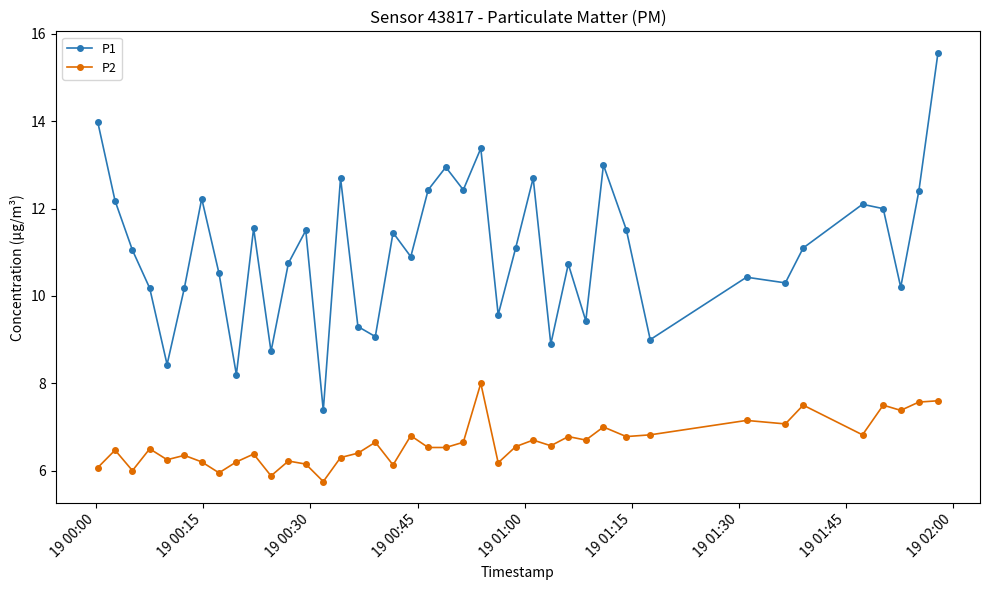

What is the value of the P1 point at the 6th from the left?

10.2